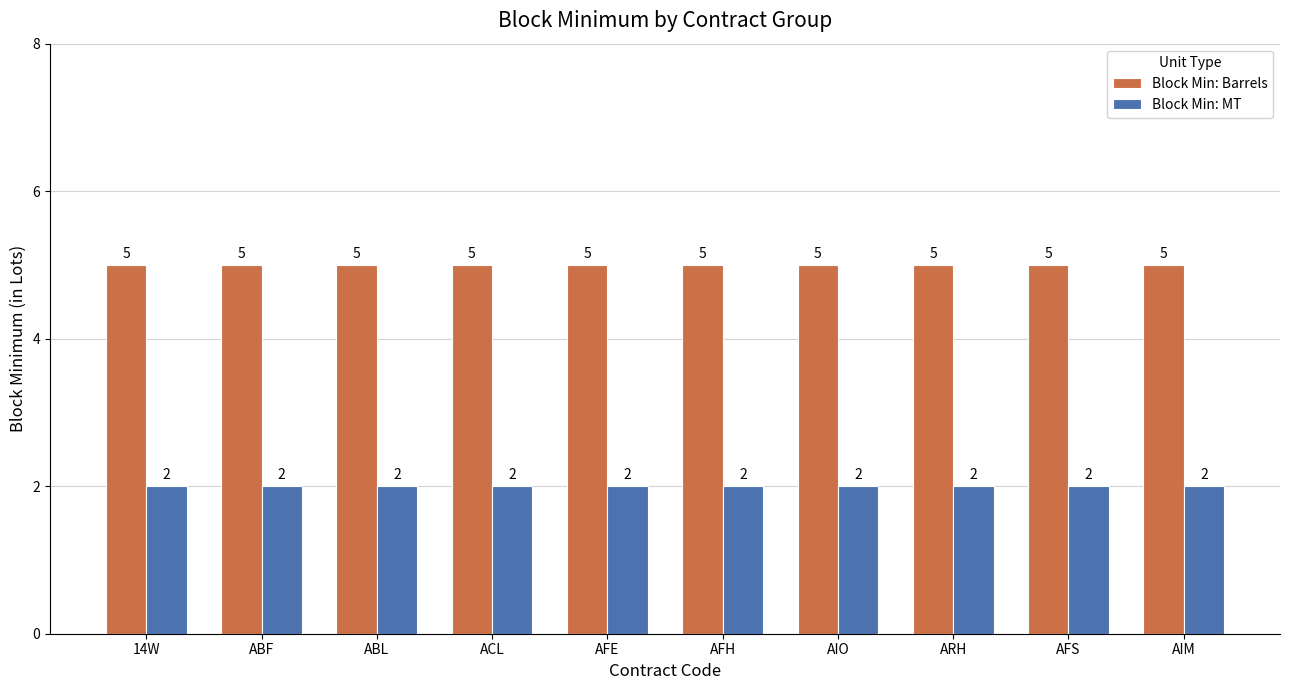

How many bars are there in total?

20